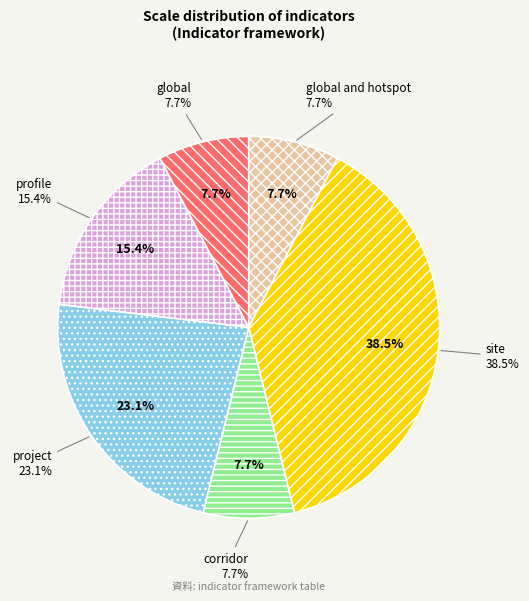

True or false: project accounts for 23% of the total.

True